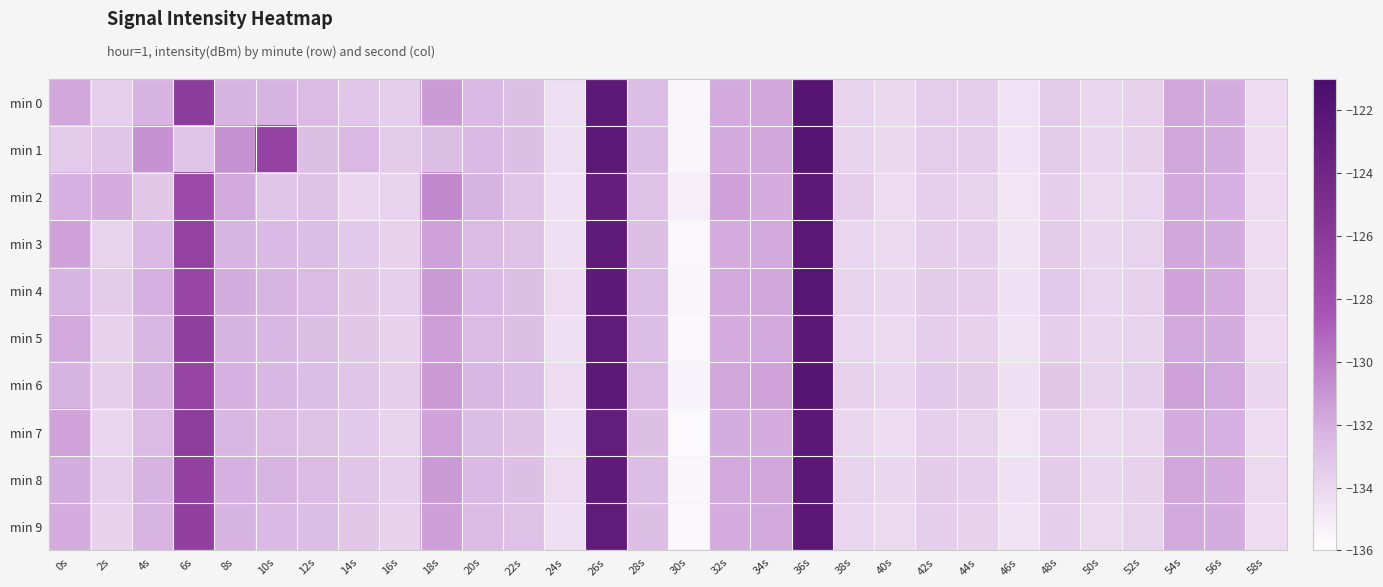

Which has a higher value, 38s or 18s?

18s